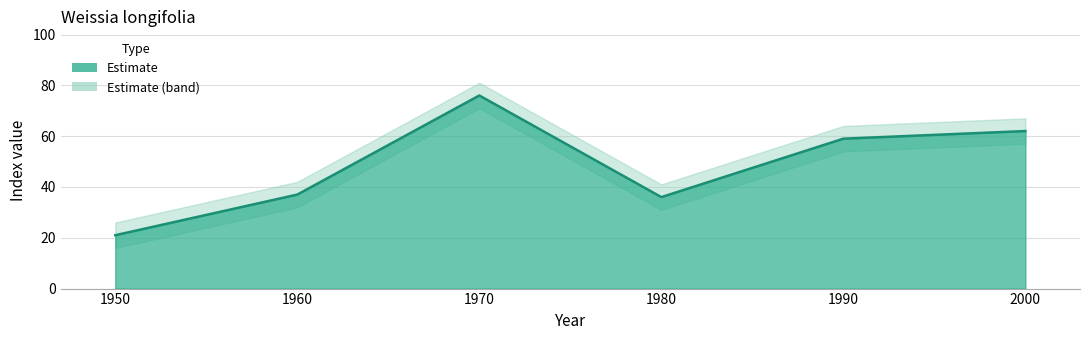

Rank the categories by value from highest to lowest.

1970, 2000, 1990, 1960, 1980, 1950